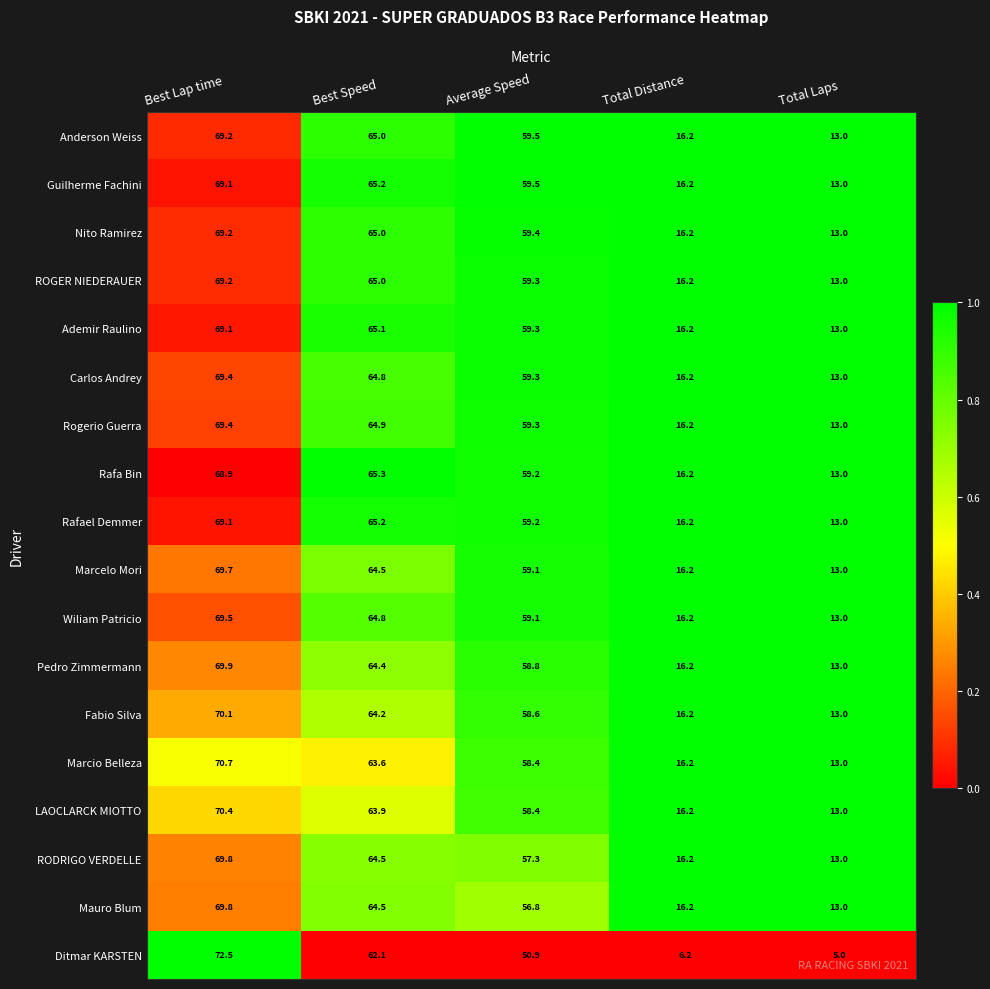

Where is Rafael Demmer nearest to the value 41?

Average Speed